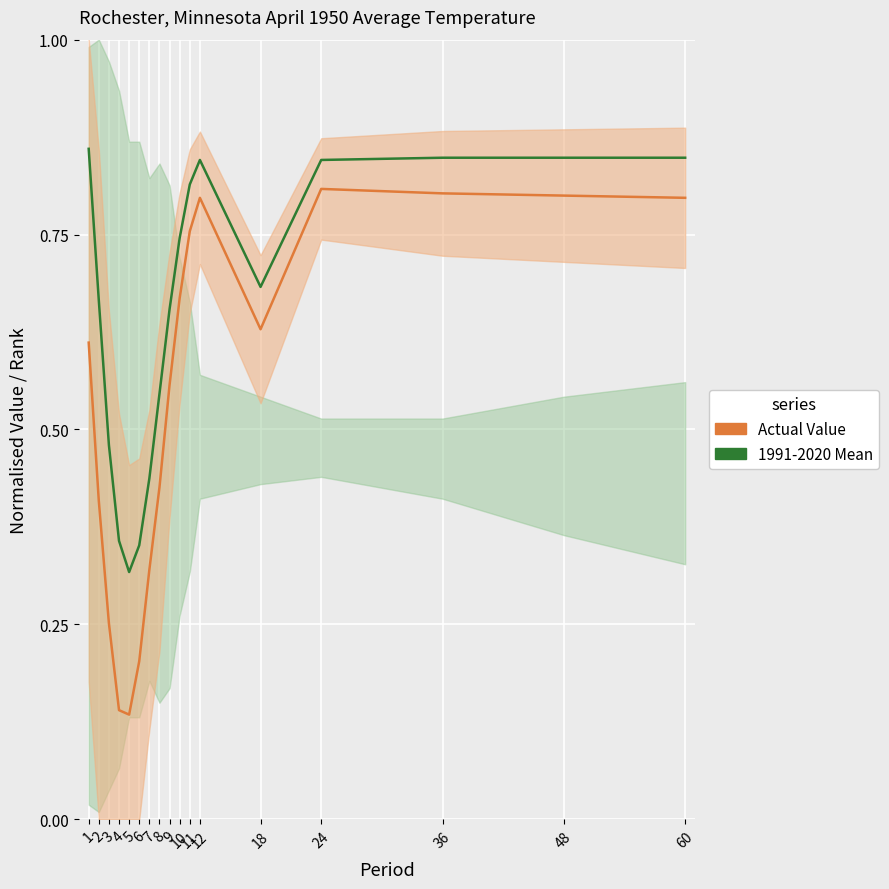

At which label is Actual Value closest to 0?

5